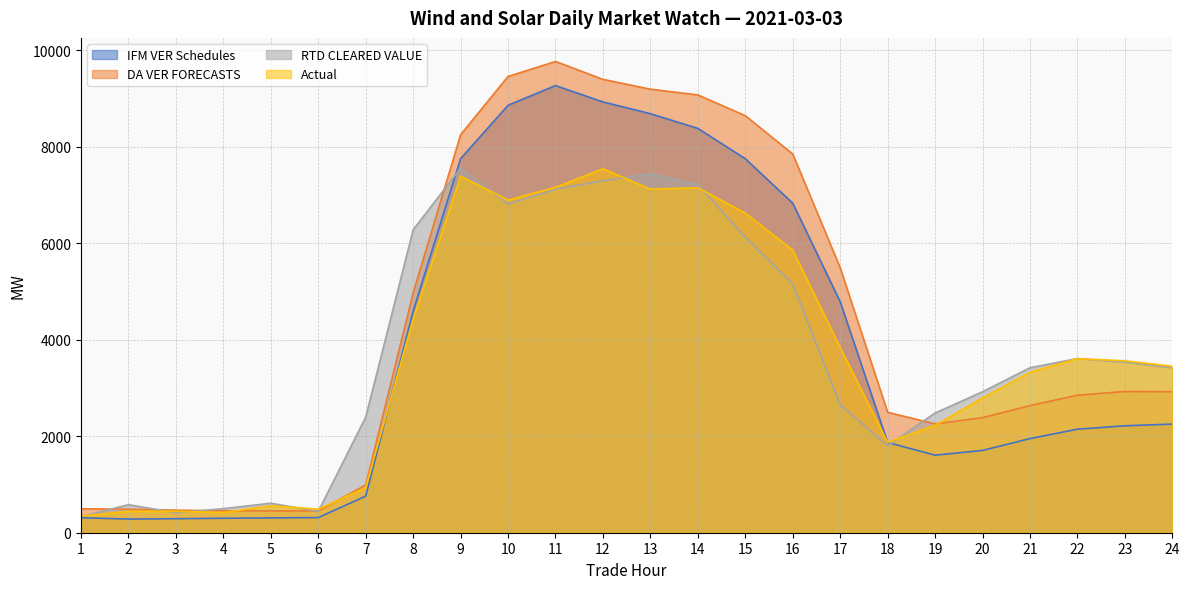

How many interior local peaks does the DA VER FORECASTS series have?

2